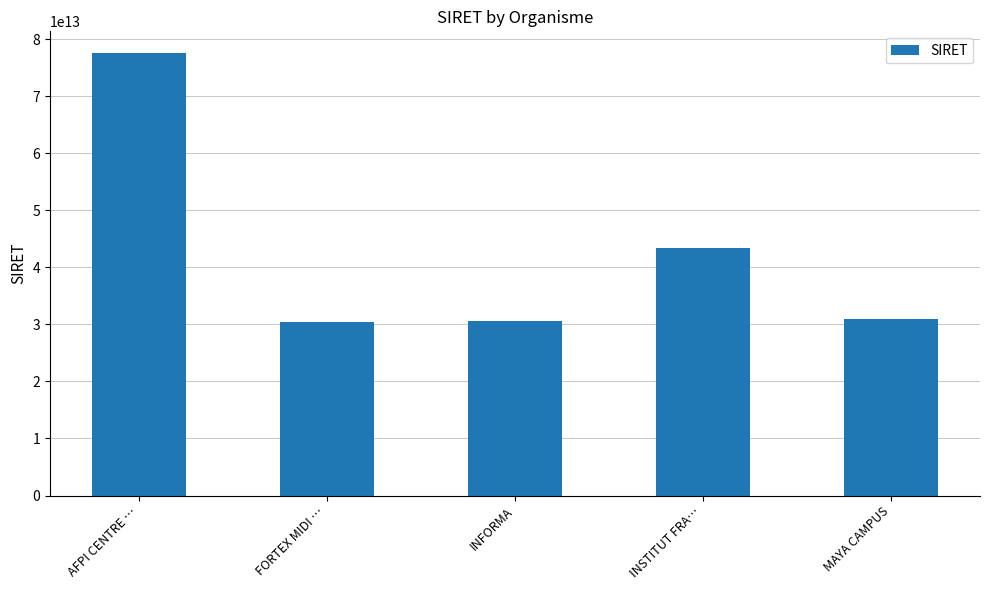

What is the difference between the maximum and minimum values?

47119207600055